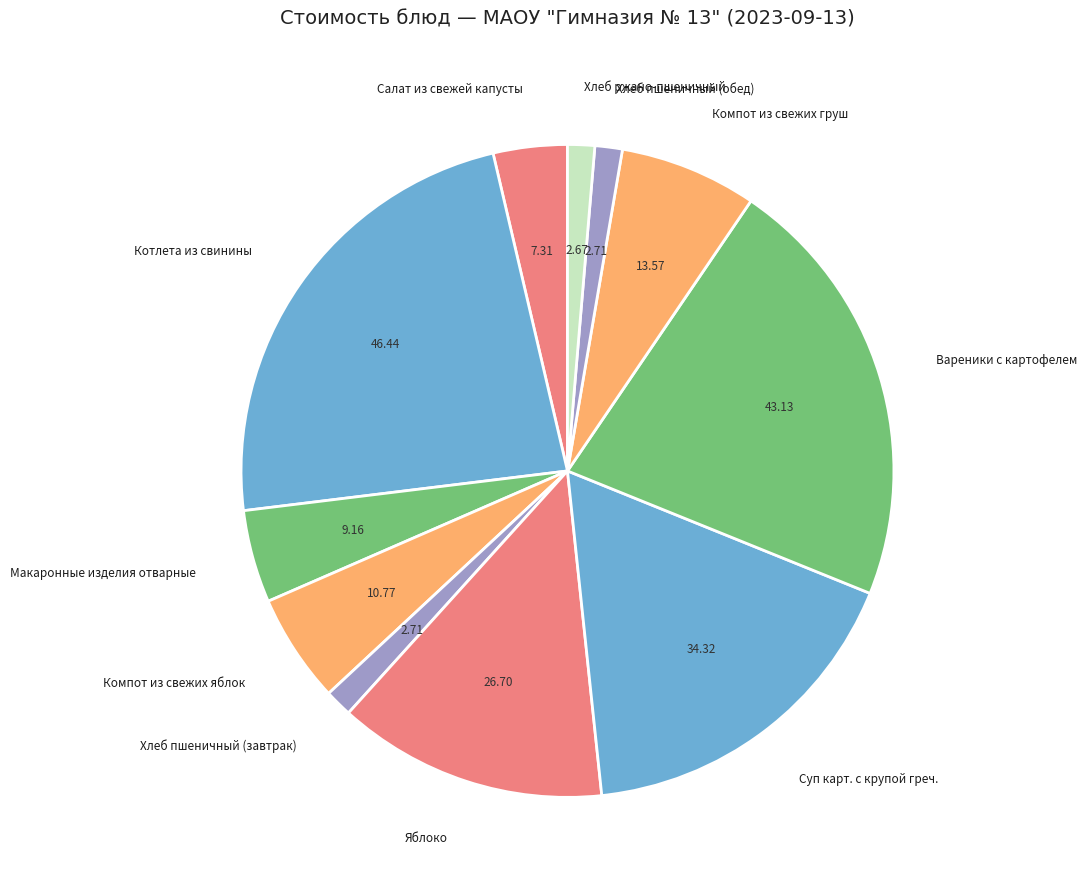

Does any single category account for the majority?

No